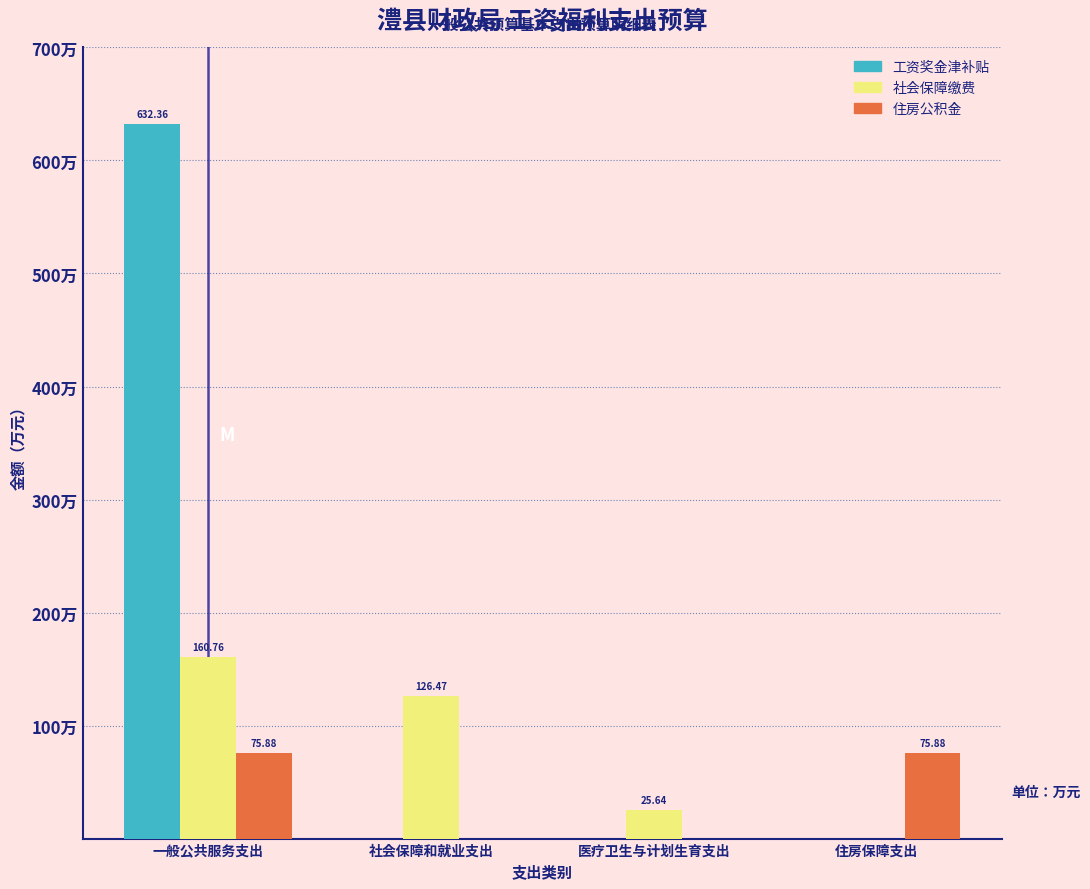

Which category has the highest value across all series?

一般公共服务支出